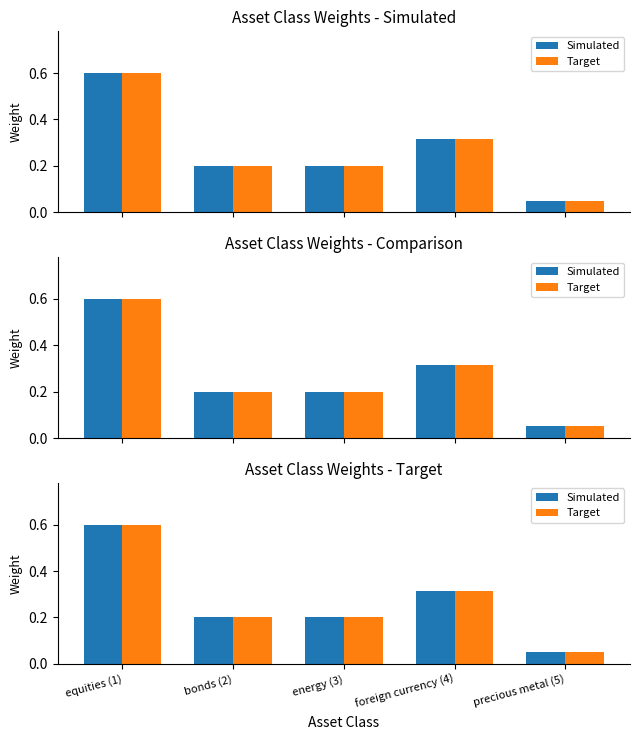

What is the value of the Simulated bar at the 4th from the left?

0.3